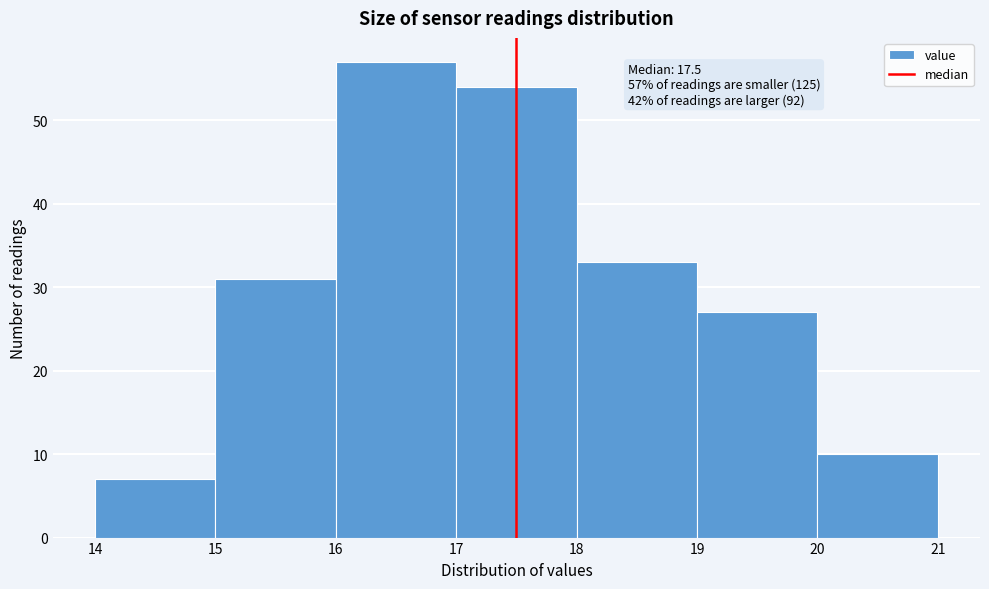

Which range on the x-axis has the tallest bar?

16 to 17